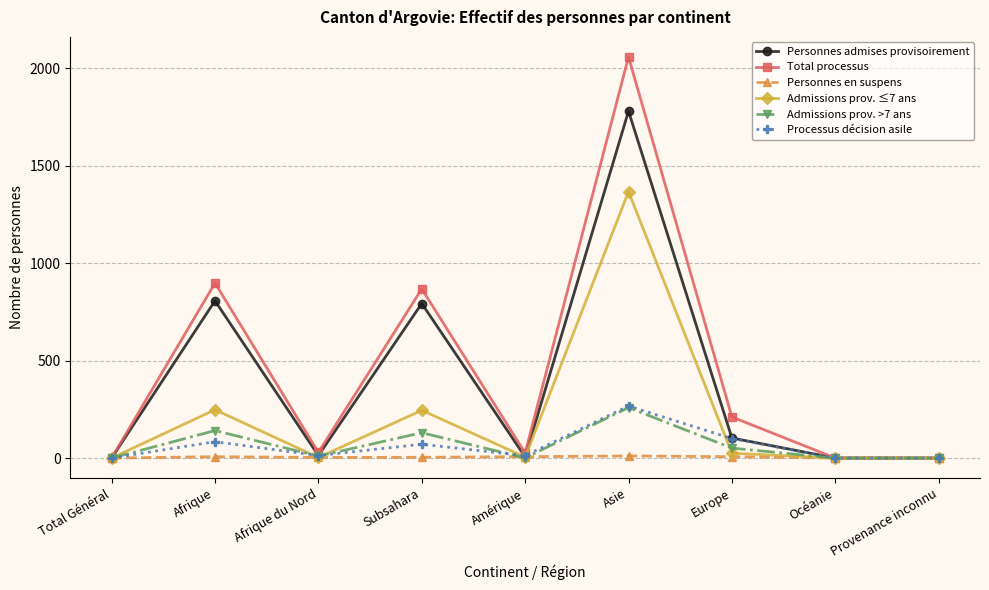

The value of Processus décision asile at Afrique is 84. True or false?

True